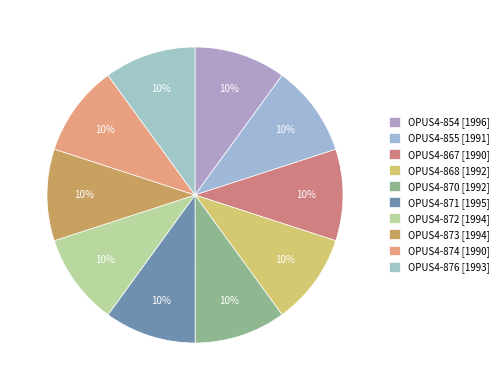

To the nearest percent, what is the combined percentage of OPUS4-855 and OPUS4-873?

20%